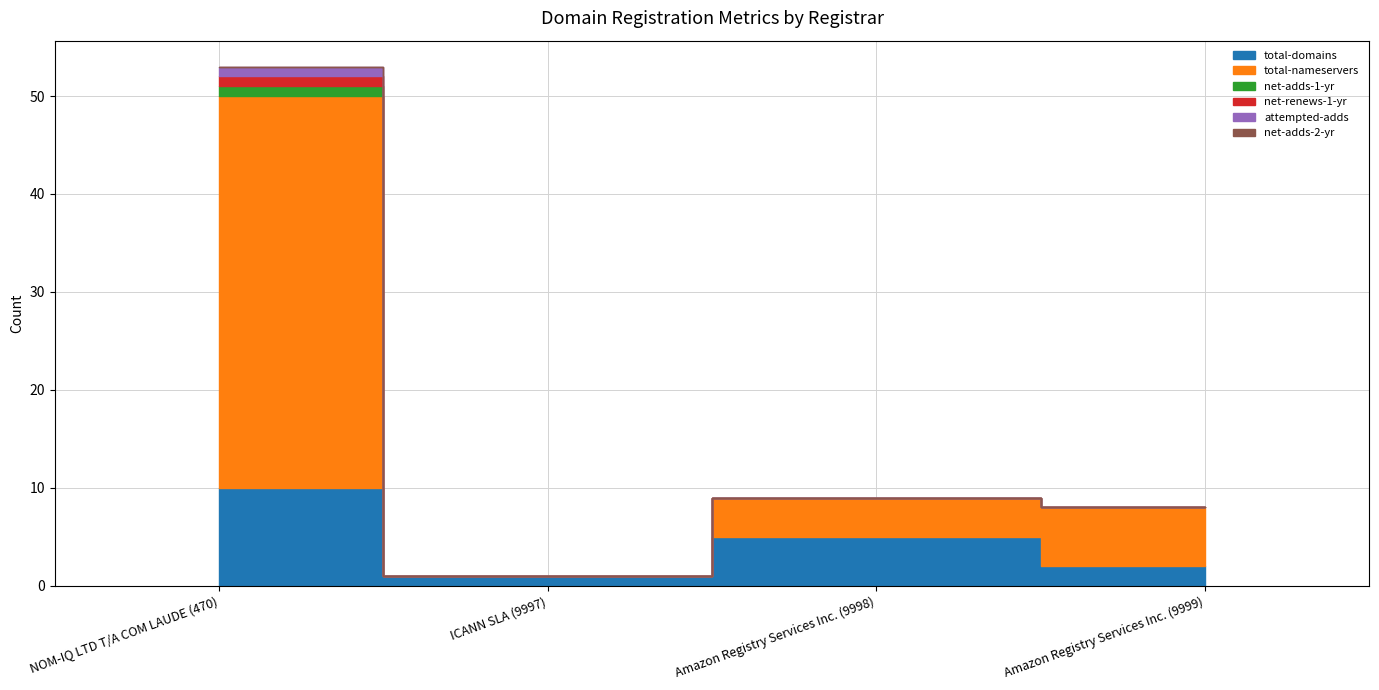

What is the total value across all series at ICANN SLA (9997)?

1